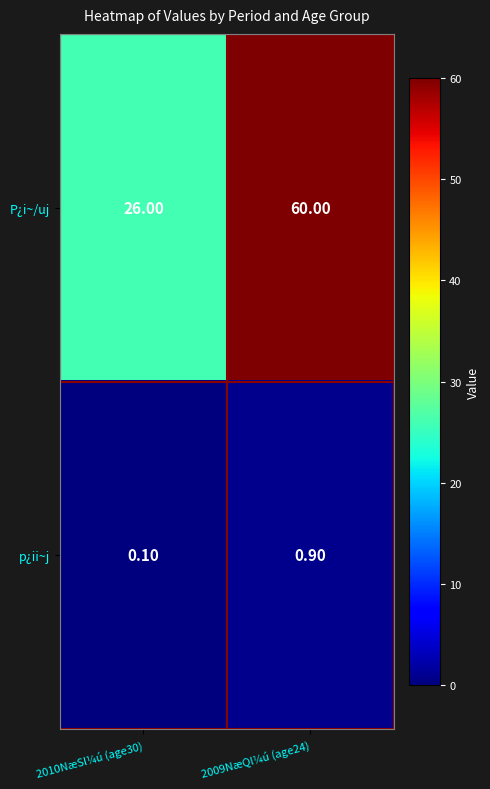

Between 2010NæSl¼ú (age30) and 2009NæQl¼ú (age24), which series saw the biggest shift?

P¿i~/uj